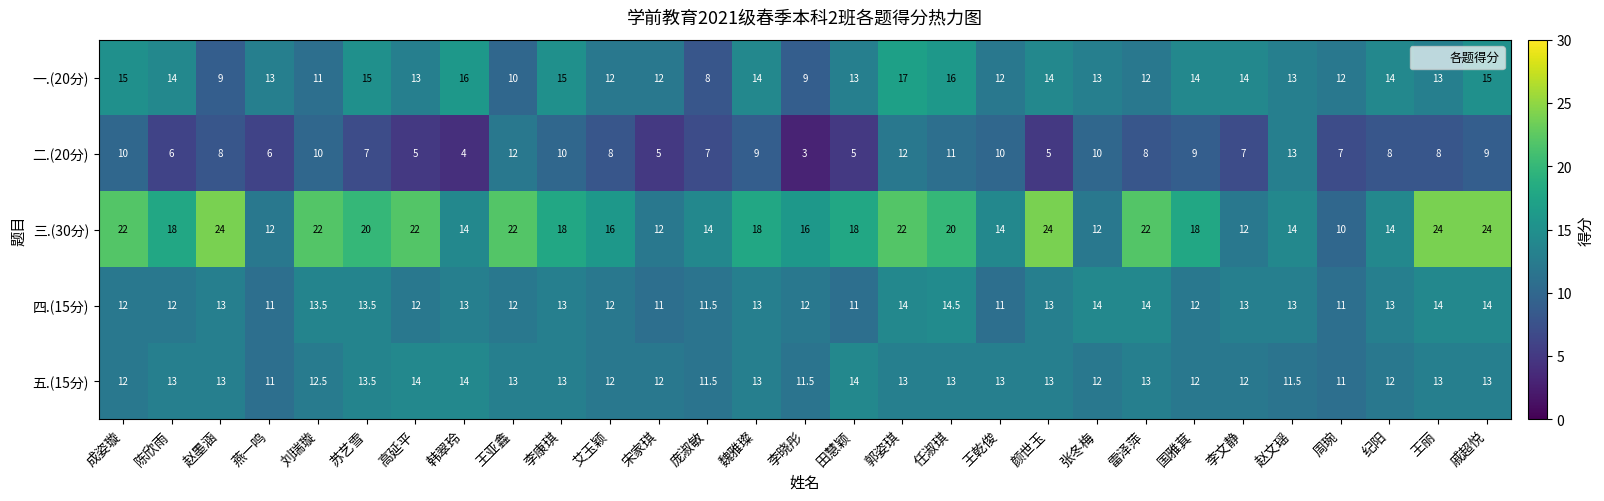

What is the approximate value of 一.(20分) at 戚超悦?

15.0